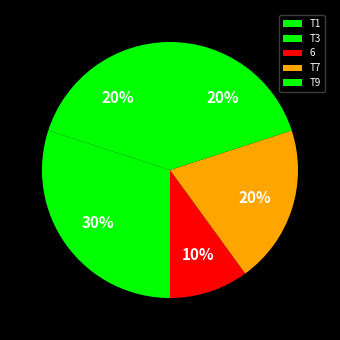

True or false: T3 accounts for 3% of the total.

False